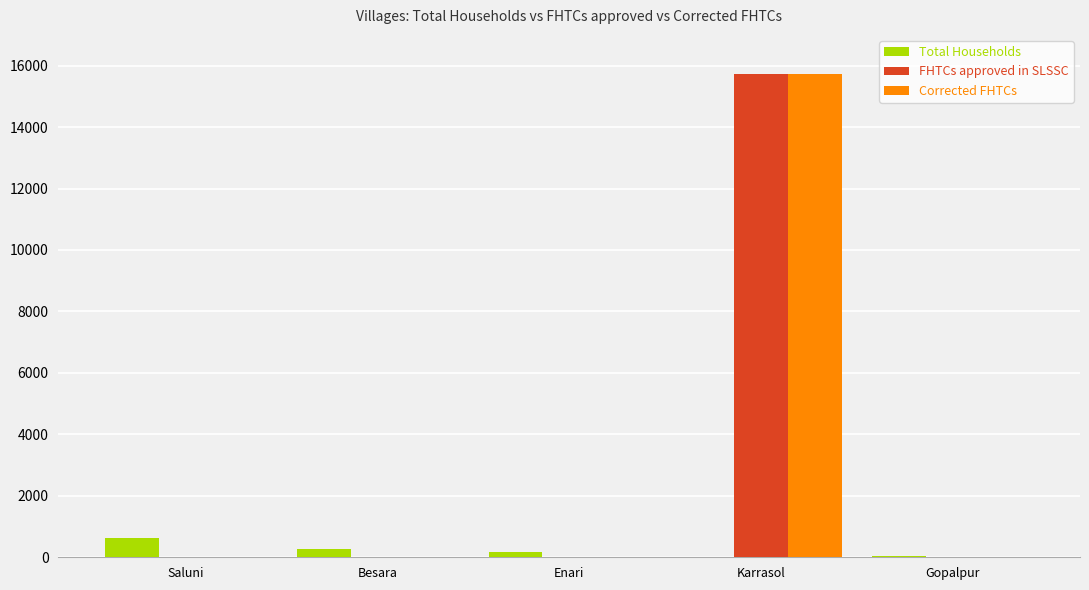

How many values in the Corrected FHTCs series exceed 0?

1